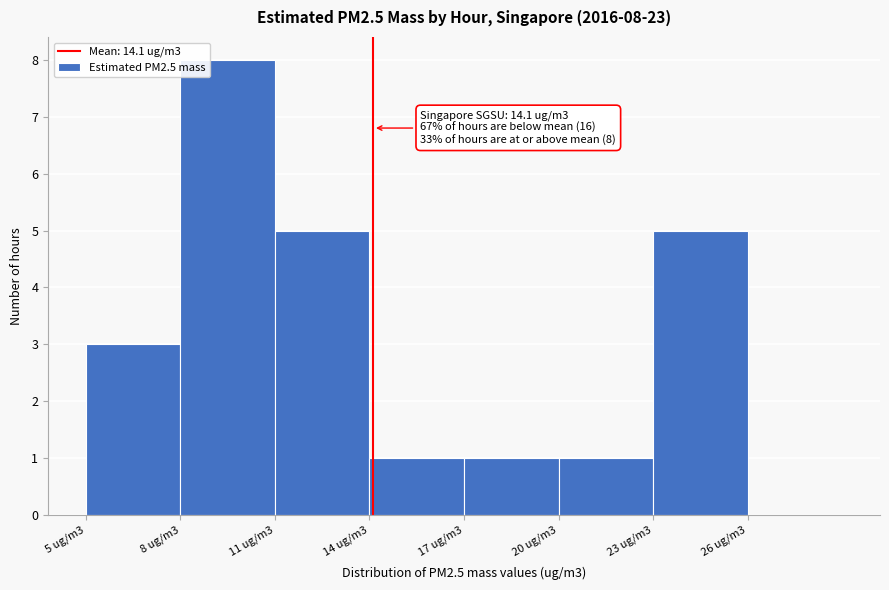

Reading right to left, what are all the values shown in this chart?

26 ug/m3=0	23 ug/m3=5	20 ug/m3=1	17 ug/m3=1	14 ug/m3=1	11 ug/m3=5	8 ug/m3=8	5 ug/m3=3